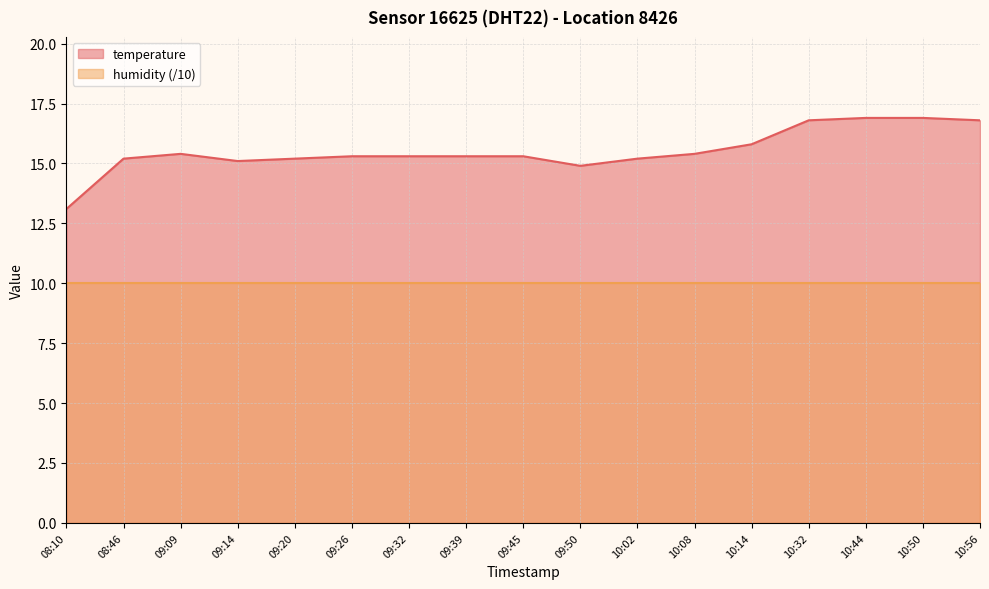

What is the label of the 5th point from the right?

10:14